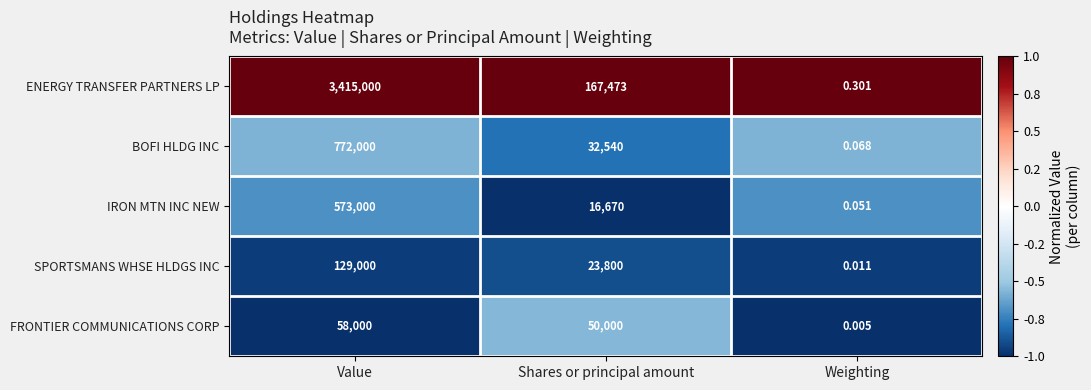

Rank the series at Value from lowest to highest value.

FRONTIER COMMUNICATIONS CORP, SPORTSMANS WHSE HLDGS INC, IRON MTN INC NEW, BOFI HLDG INC, ENERGY TRANSFER PARTNERS LP